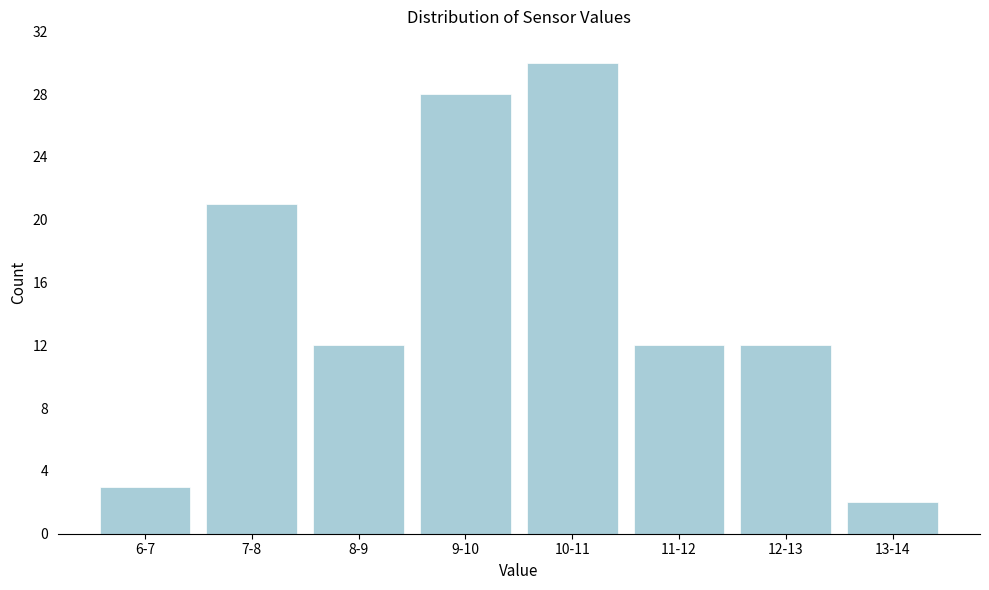

Reading left to right, transcribe all the data shown in this chart.

3	21	12	28	30	12	12	2